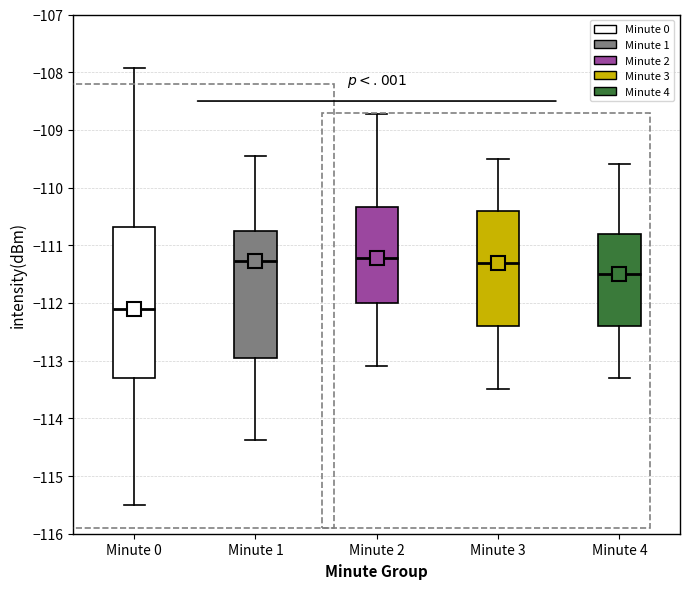

Reading left to right, read every box against the y-axis: the position of its median line, the range the box covers, and the ends of its whiskers. The values are not printed on the chart, so give them approximately, as read against the axis.

Minute 0: median -112.1, box -113.3 to -110.7, whiskers -115.5 to -107.9
Minute 1: median -111.3, box -112.9 to -110.7, whiskers -114.4 to -109.5
Minute 2: median -111.2, box -112.0 to -110.3, whiskers -113.1 to -108.7
Minute 3: median -111.3, box -112.4 to -110.4, whiskers -113.5 to -109.5
Minute 4: median -111.5, box -112.4 to -110.8, whiskers -113.3 to -109.6